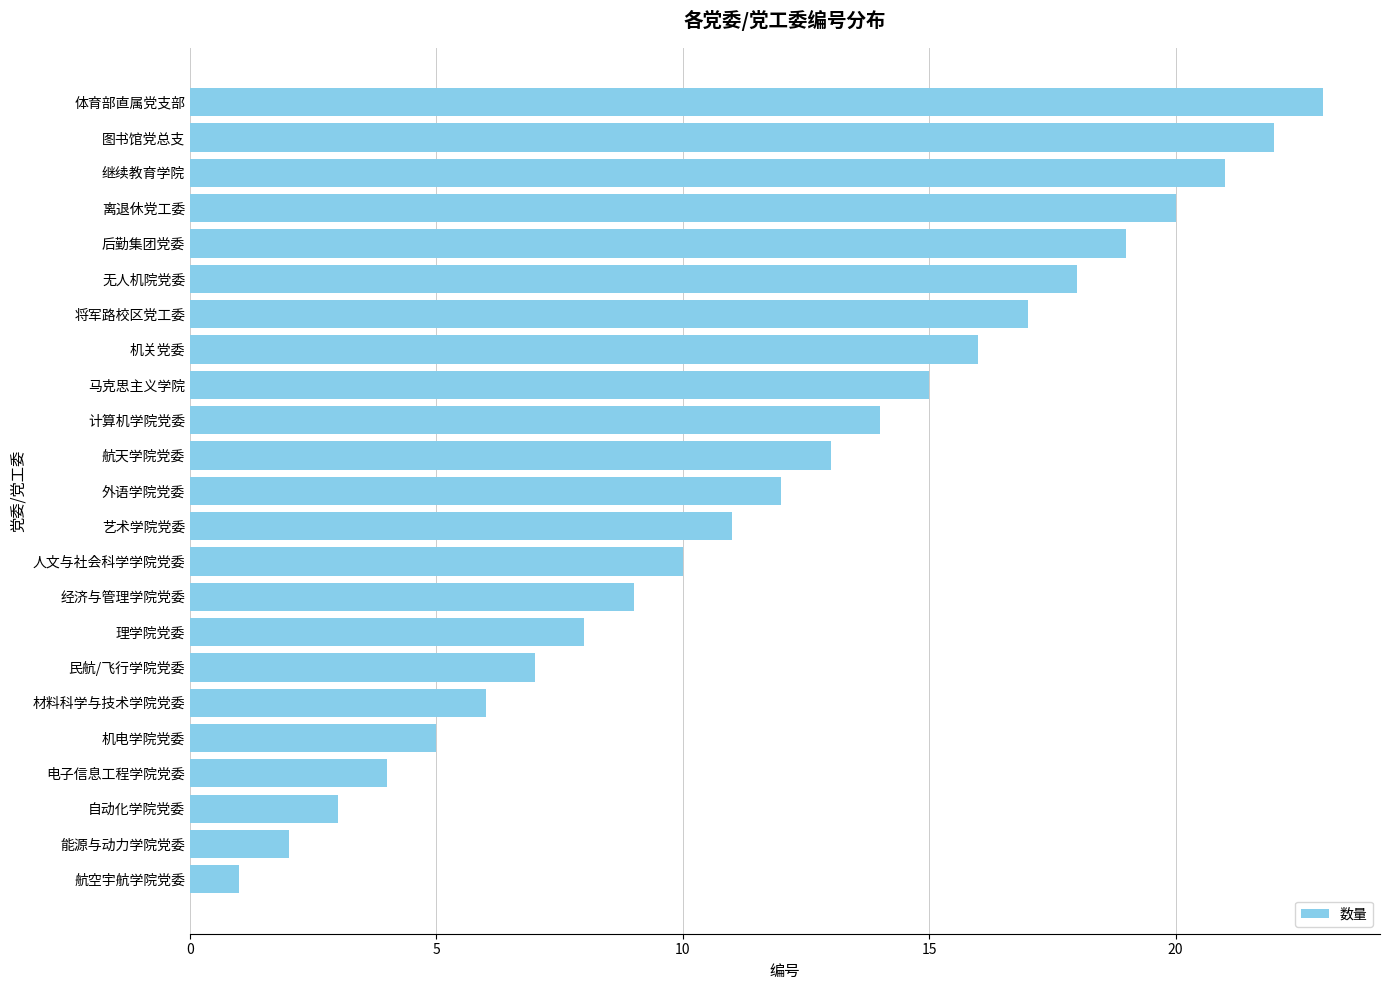

Approximately how many times larger is the value at 经济与管理学院党委 compared to 材料科学与技术学院党委?

1.5